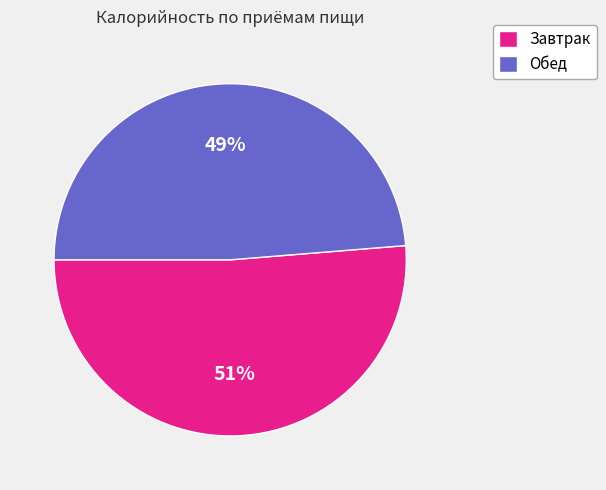

The Обед slice represents 35% of the pie. True or false?

False